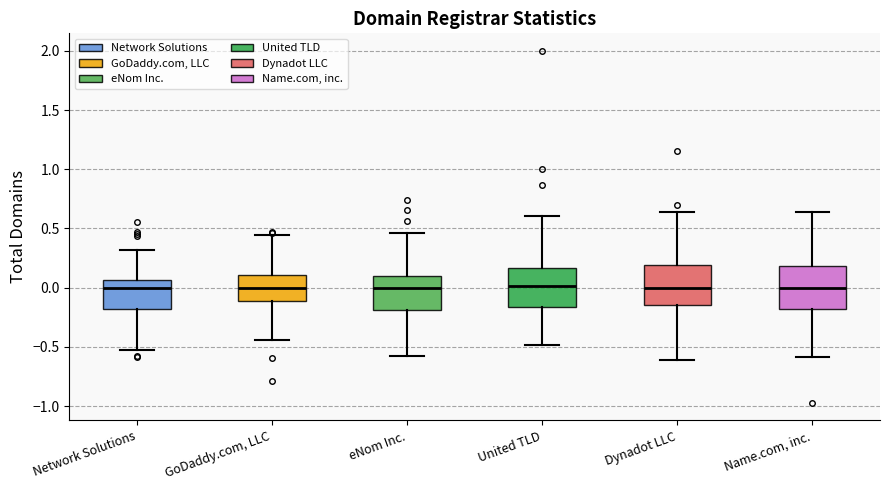

Reading left to right, read every box against the y-axis: the position of its median line, the range the box covers, and the ends of its whiskers. The values are not printed on the chart, so give them approximately, as read against the axis.

Network Solutions: median 0.00, box -0.20 to 0.05, whiskers -0.55 to 0.30
GoDaddy.com, LLC: median 0.00, box -0.10 to 0.10, whiskers -0.45 to 0.45
eNom Inc.: median 0.00, box -0.20 to 0.10, whiskers -0.60 to 0.45
United TLD: median 0.00, box -0.15 to 0.15, whiskers -0.50 to 0.60
Dynadot LLC: median 0.00, box -0.15 to 0.20, whiskers -0.60 to 0.65
Name.com, inc.: median 0.00, box -0.20 to 0.20, whiskers -0.60 to 0.65